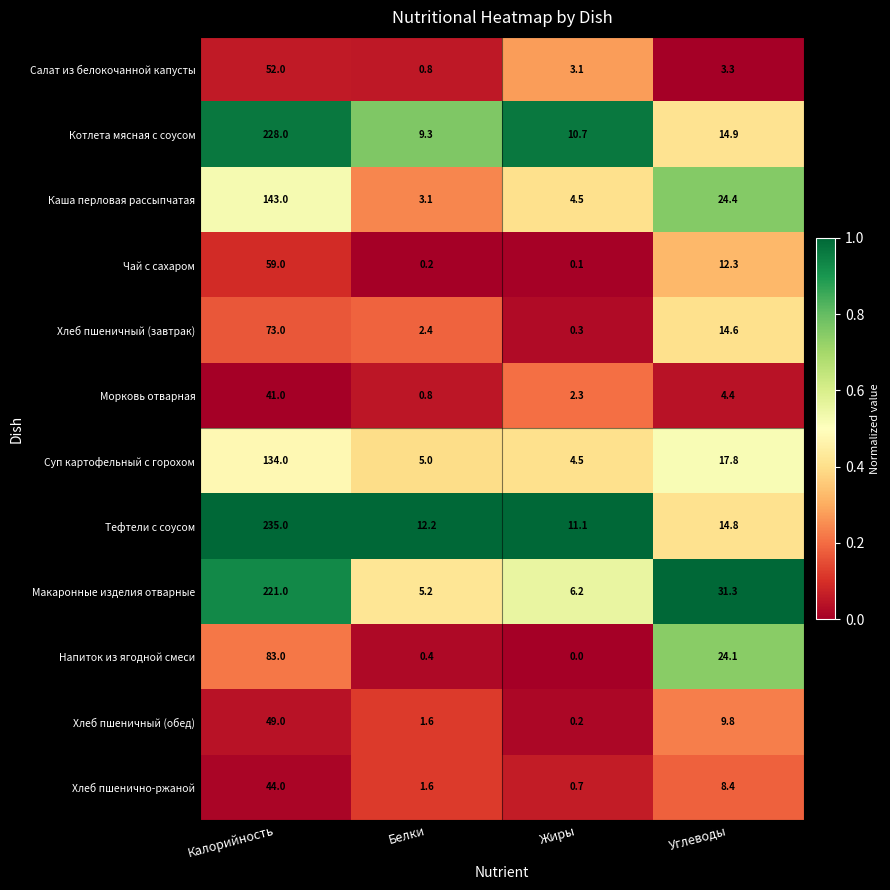

Which series has the largest total across all categories?

Тефтели с соусом